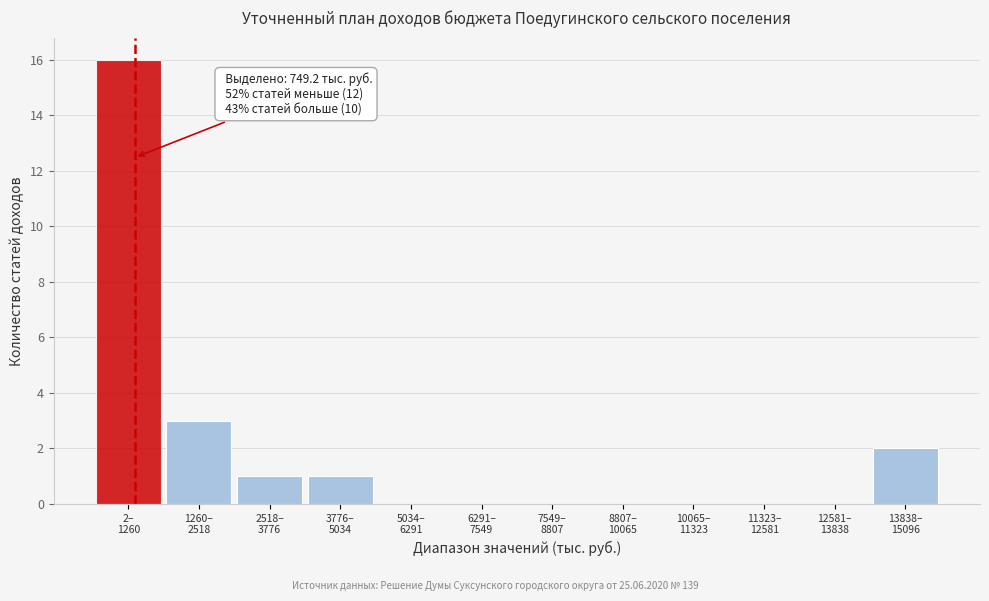

What is the sum of all values?

23